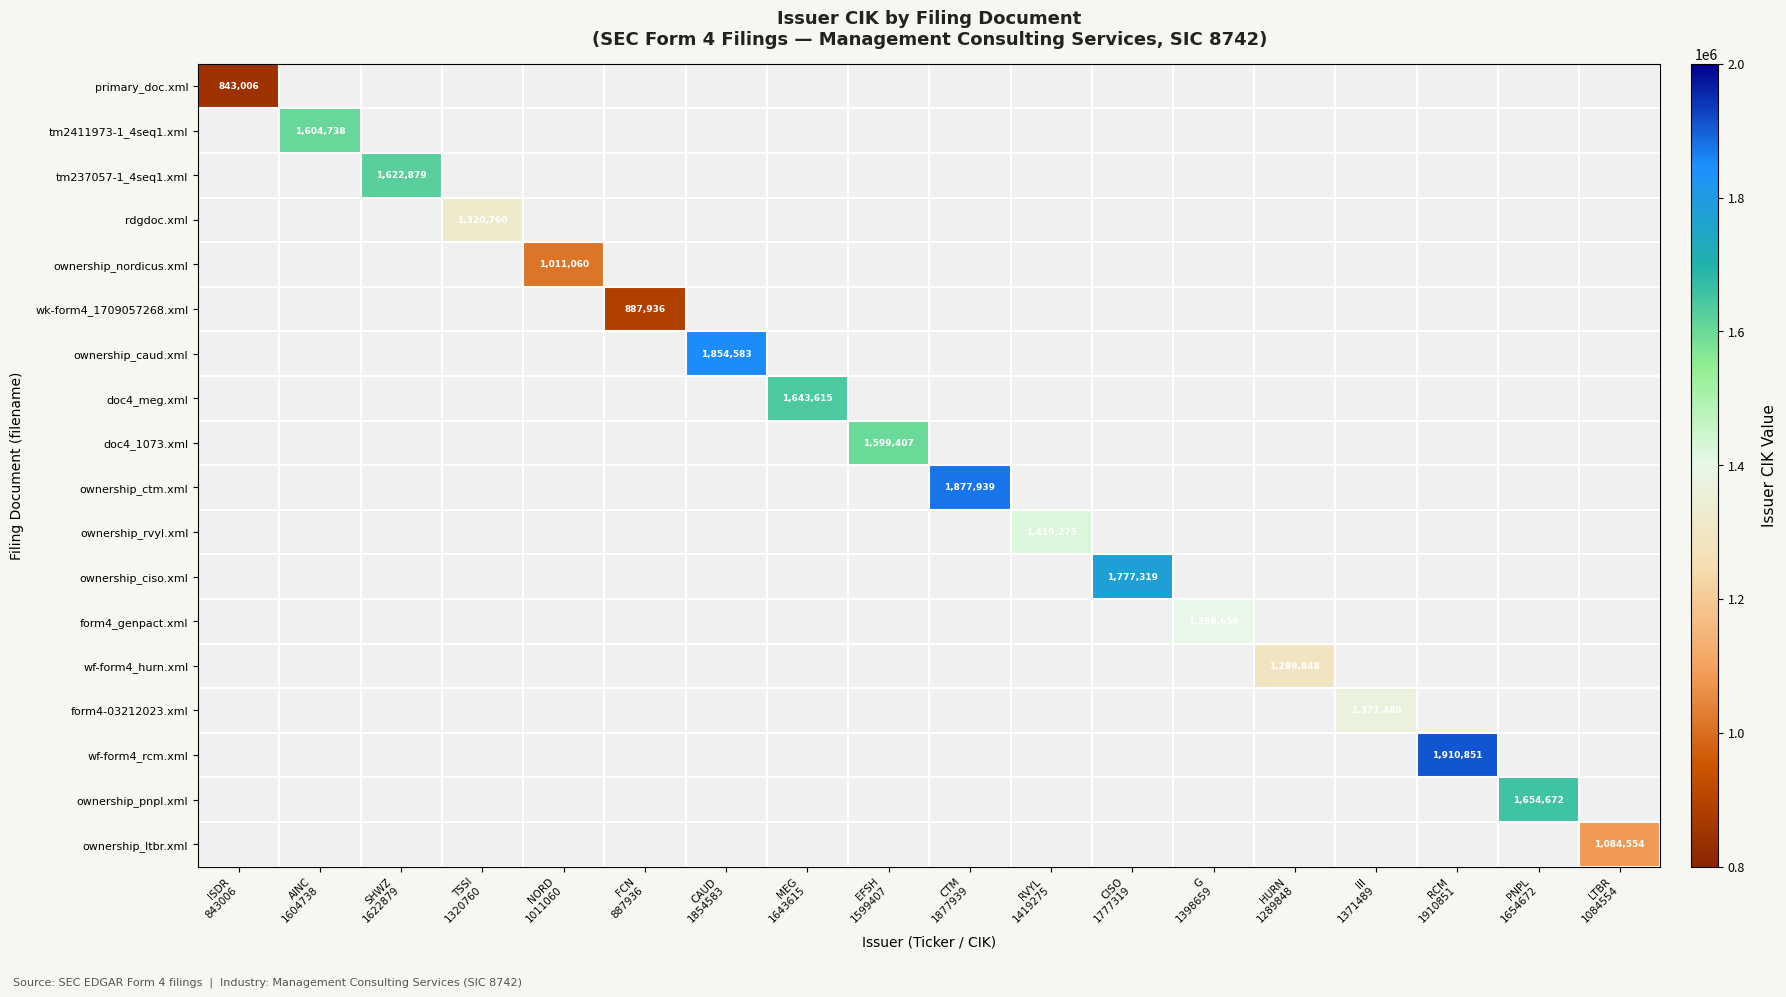

Which category has the lowest value across all series?

ISDR
843006